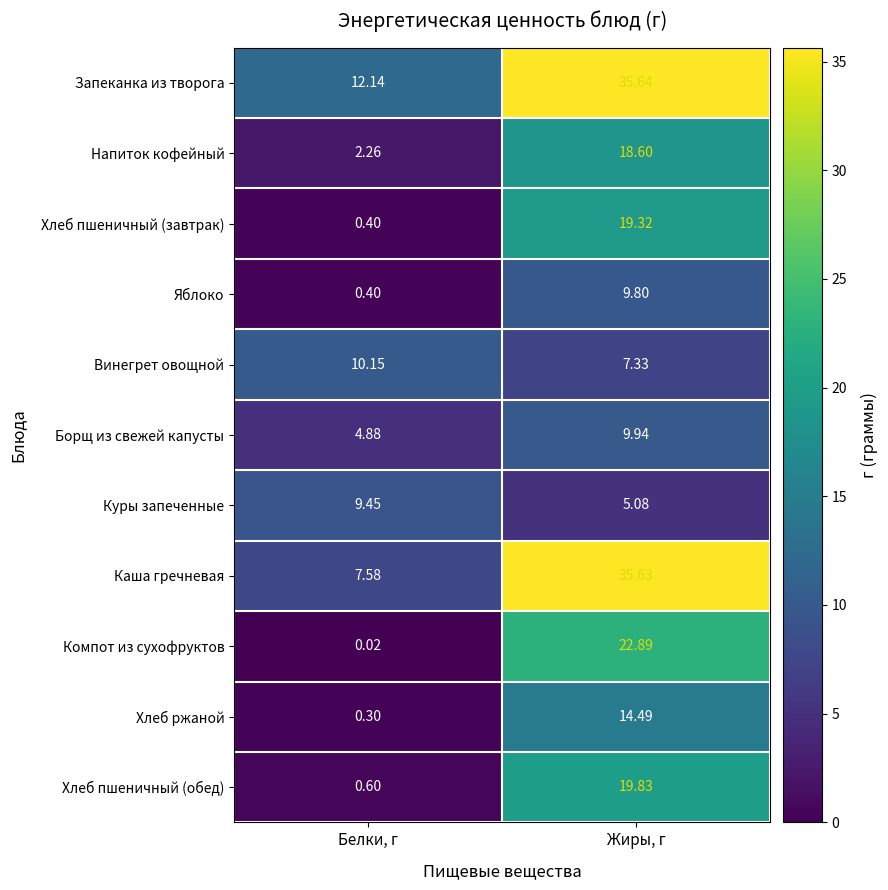

Which category has the lowest value across all series?

Белки, г